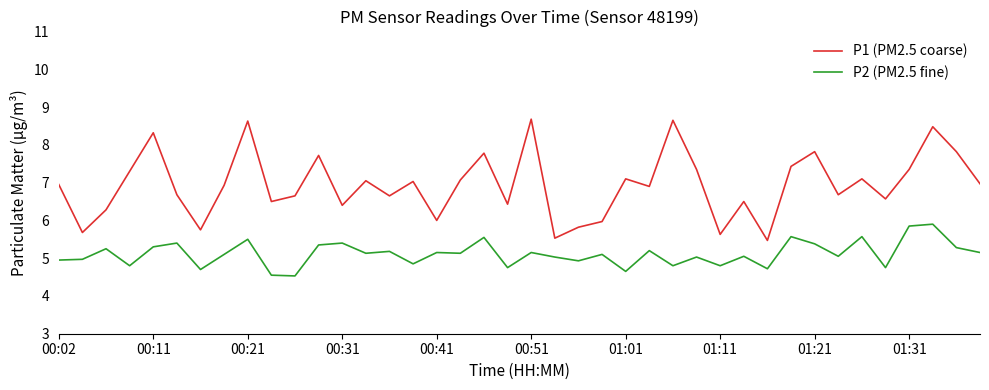

What is the difference between the maximum and minimum values in the P1 (PM2.5 coarse) series?

3.2